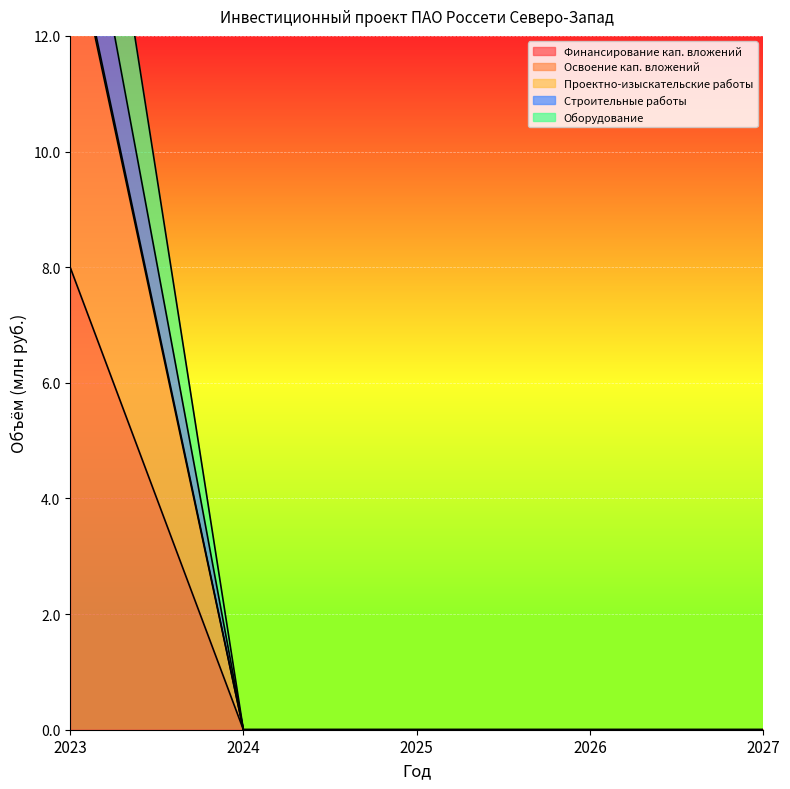

Which series has the widest spread of values?

Проектно-изыскательские работы